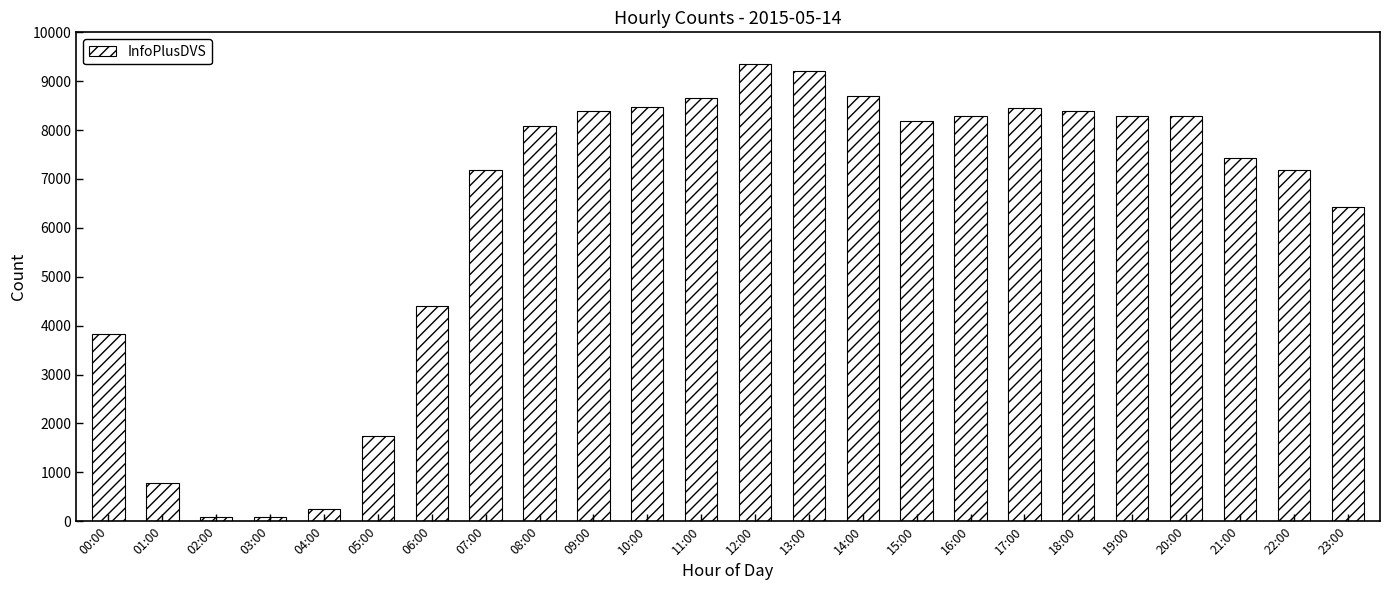

What is the value of the 3rd bar from the left?

91